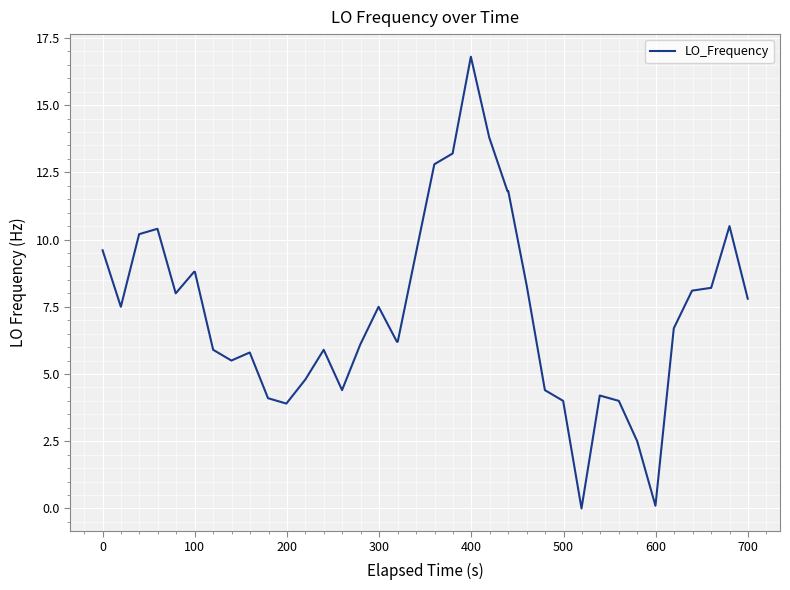

How many categories are shown in the chart?

40